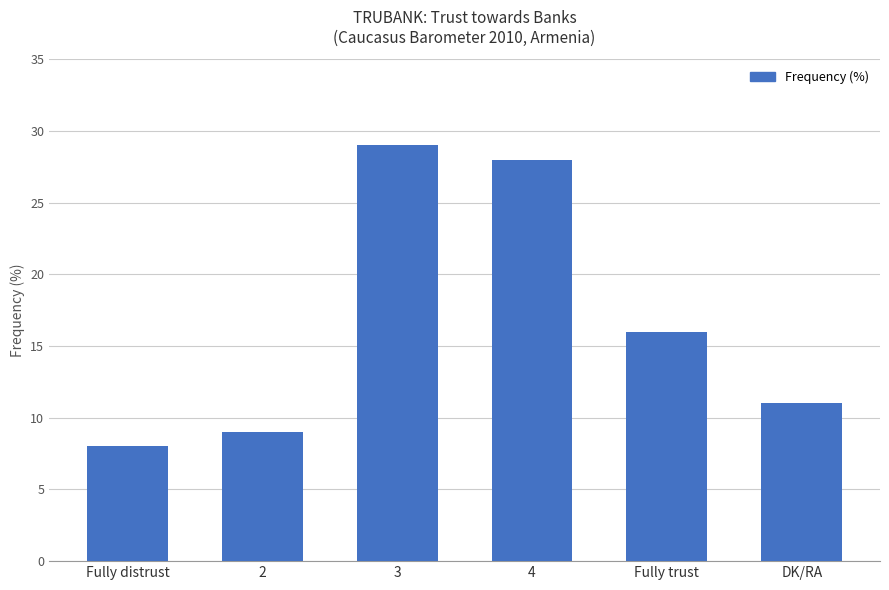

The value at 2 is 13. True or false?

False